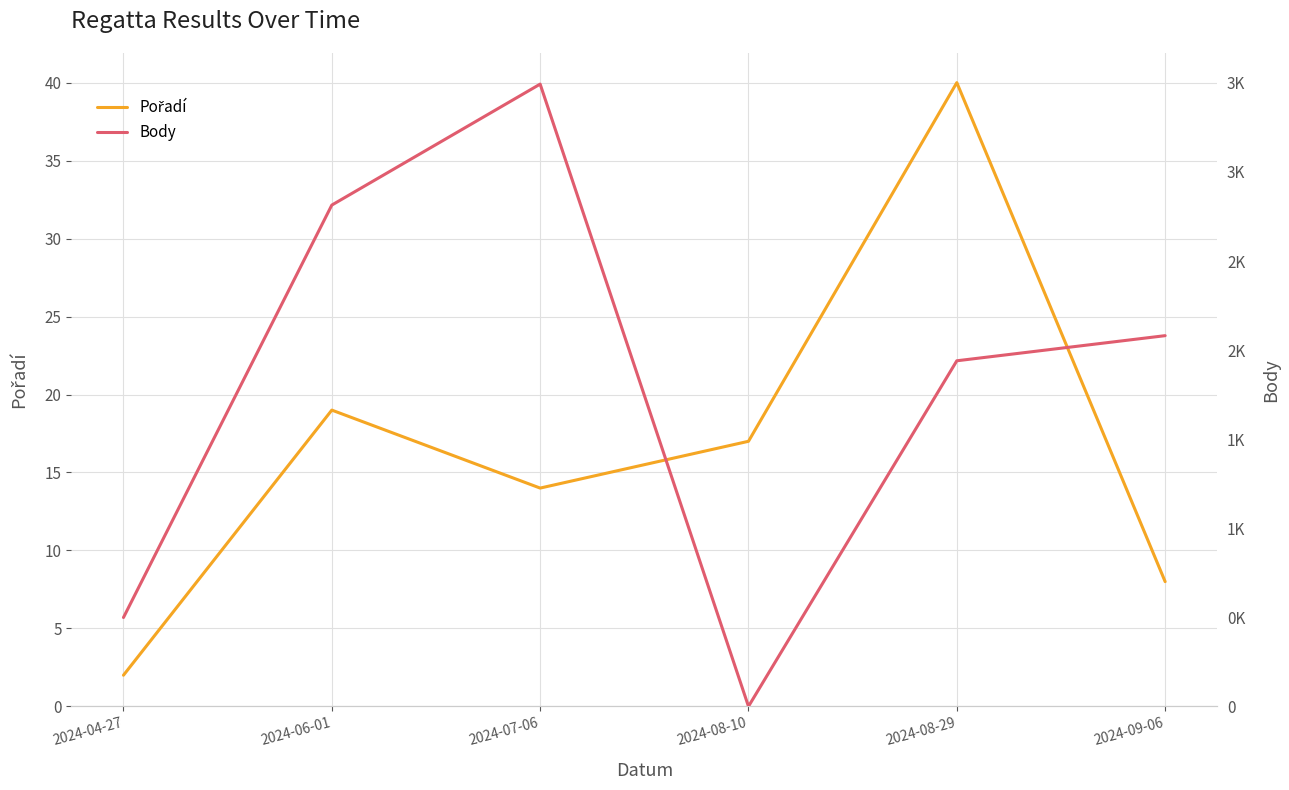

Which series ends up on top after the final intersection of Body and Pořadí?

Body